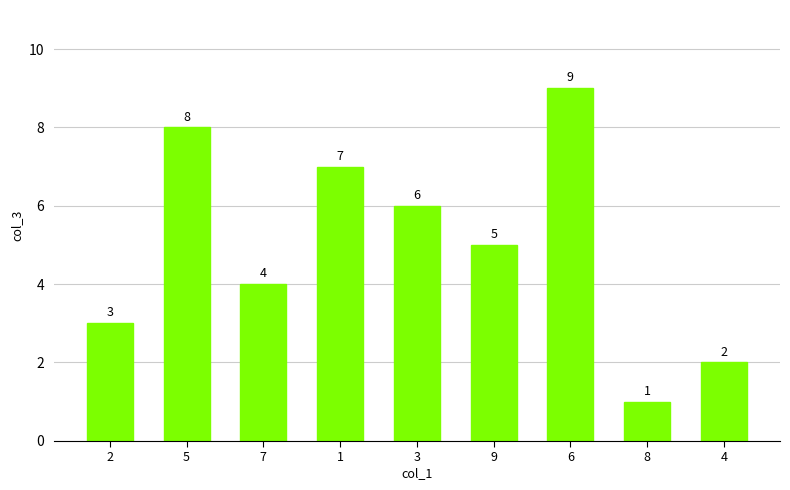

At which category does the chart reach its minimum across all series?

8